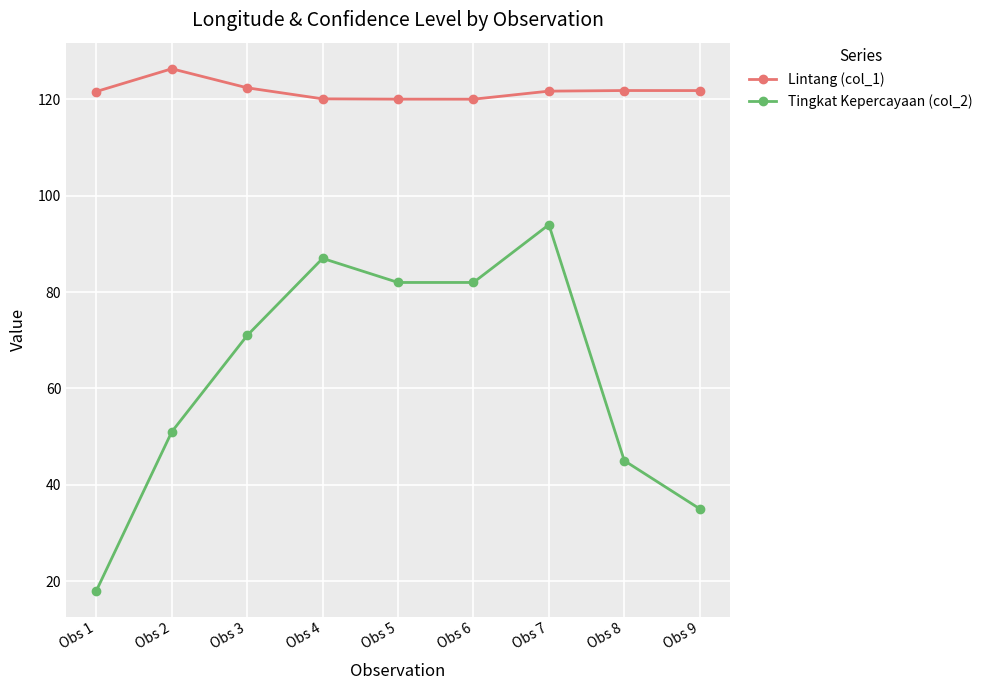

List the series in order of their overall mean, lowest first.

Tingkat Kepercayaan (col_2), Lintang (col_1)